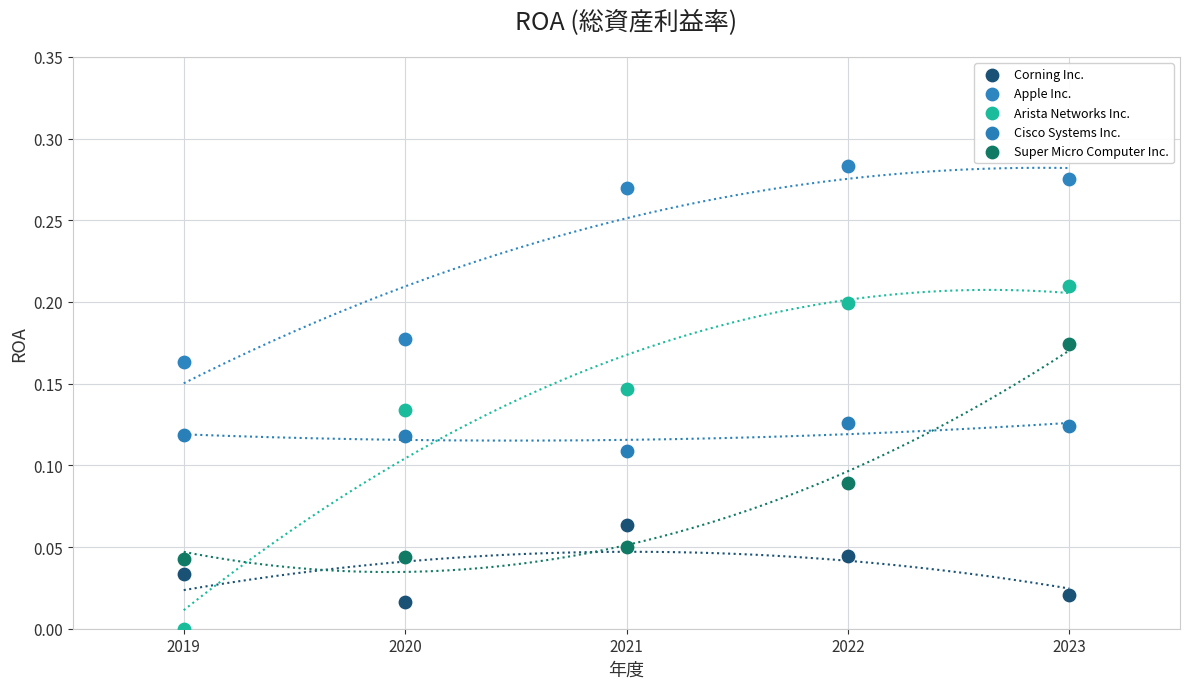

Across all data points, what is the range of X values (max minus min)?

4.0